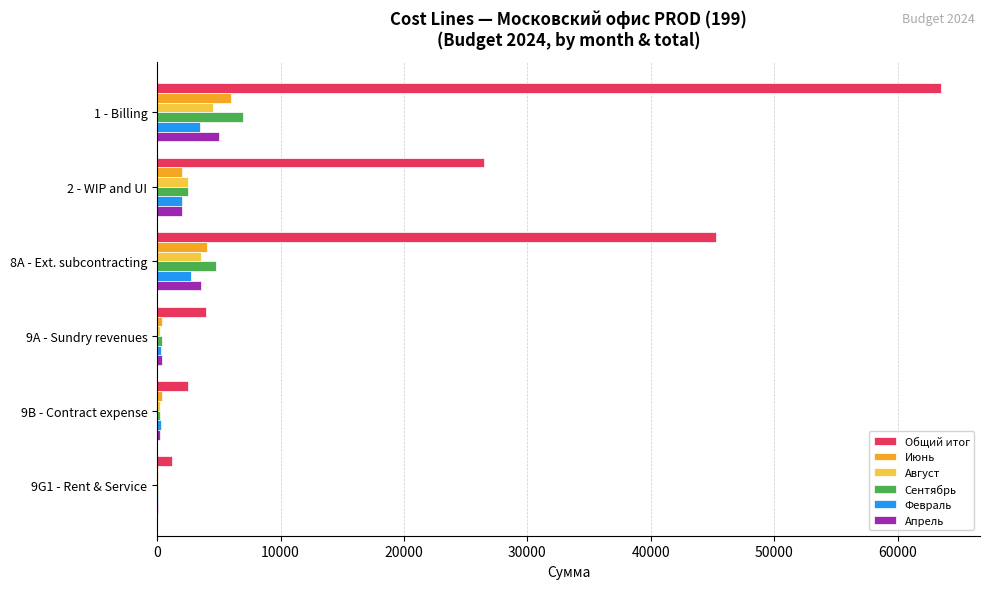

Which series has the largest range (max minus min)?

Общий итог